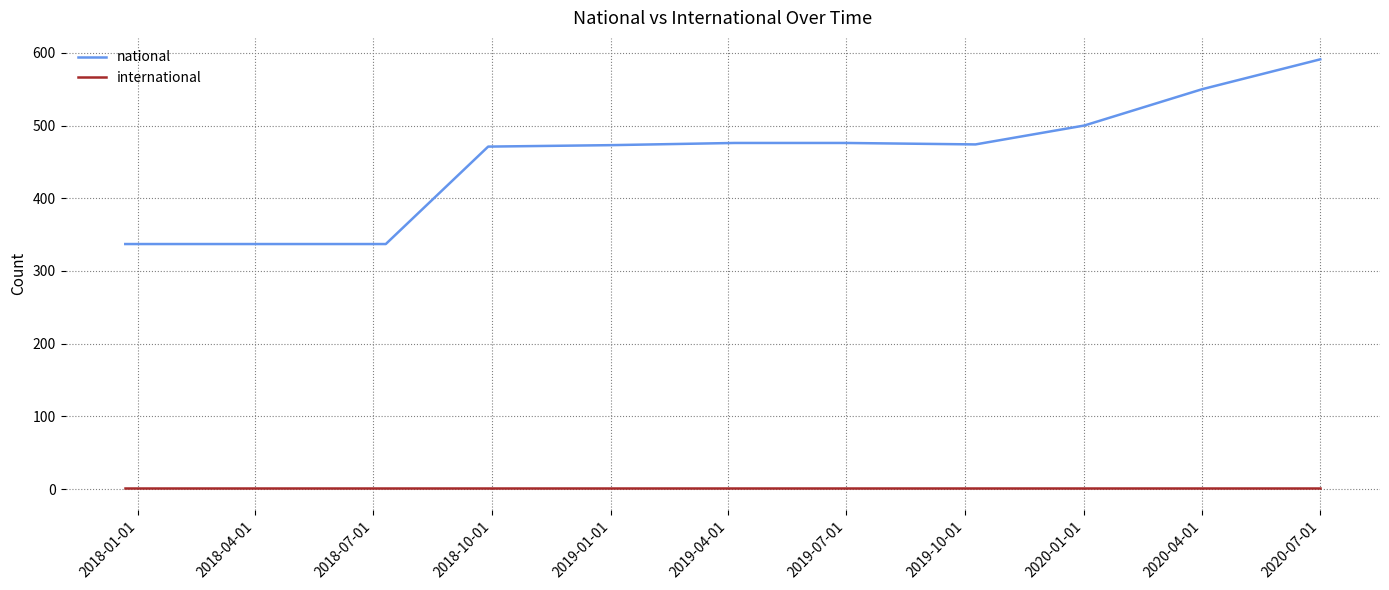

Which series has the largest total across all categories?

national